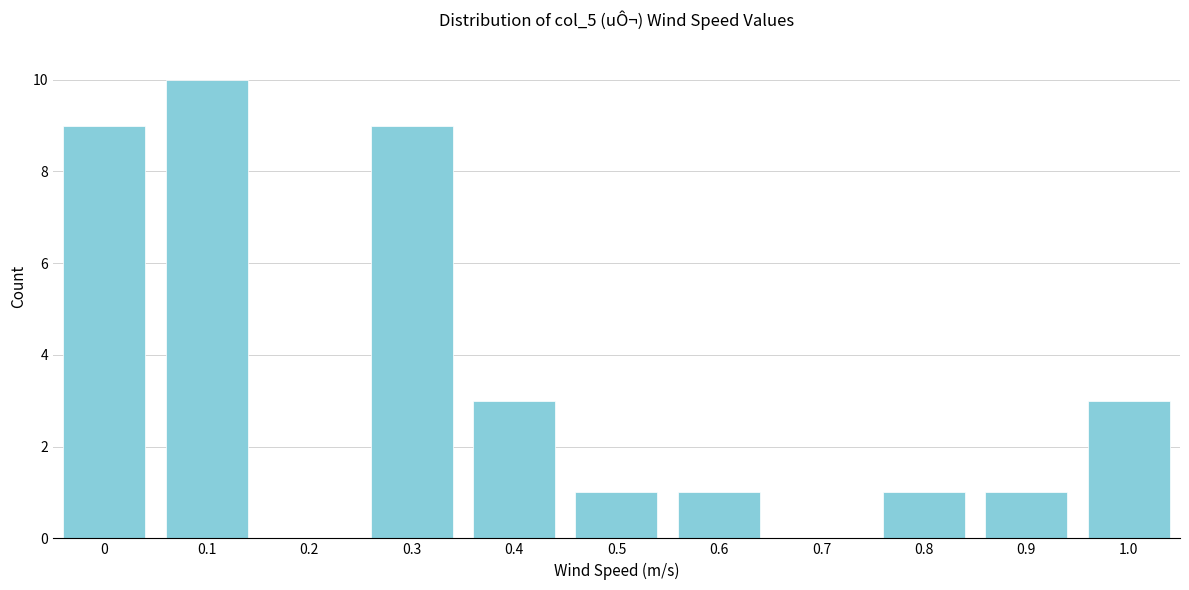

Reading right to left, extract all data points from this chart.

1.0=3	0.9=1	0.8=1	0.7=0	0.6=1	0.5=1	0.4=3	0.3=9	0.2=0	0.1=10	0=9